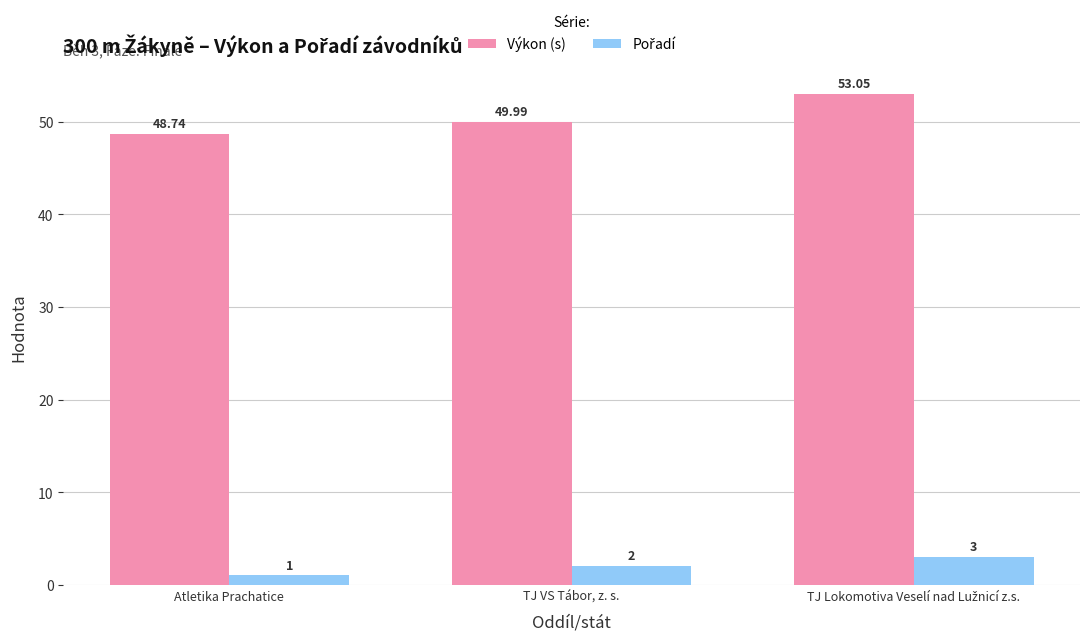

What is the minimum value for Výkon (s)?

48.7